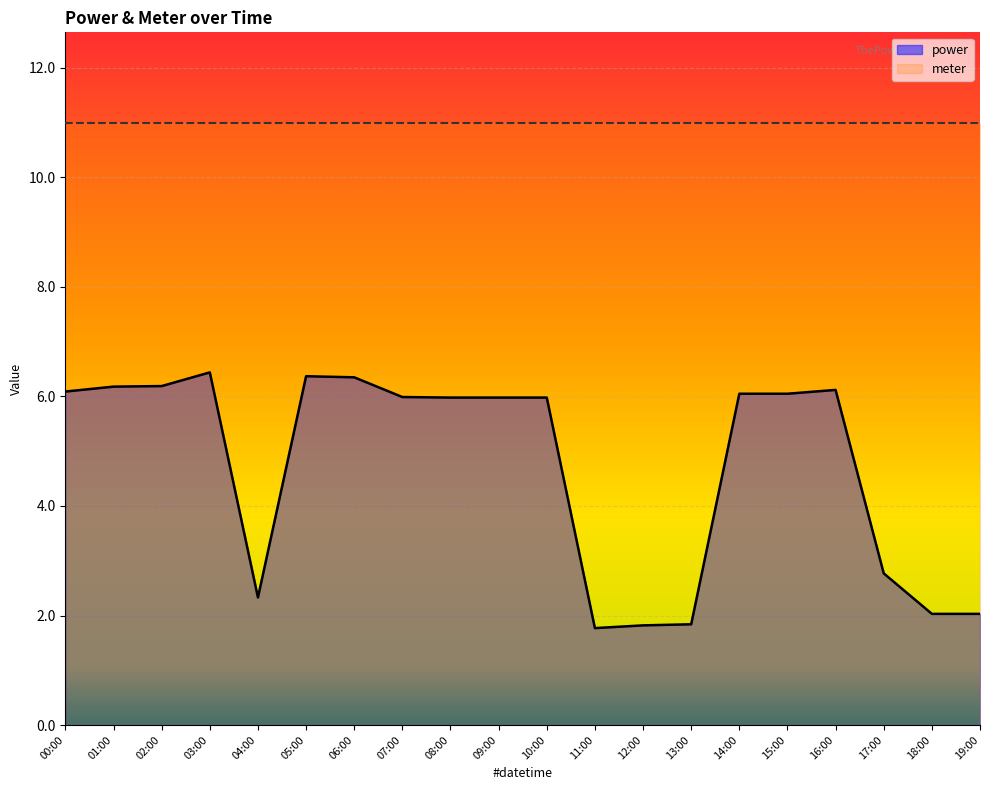

Rank the categories by value from highest to lowest.

03:00, 05:00, 06:00, 02:00, 01:00, 16:00, 00:00, 14:00, 15:00, 07:00, 08:00, 09:00, 10:00, 17:00, 04:00, 18:00, 19:00, 13:00, 12:00, 11:00